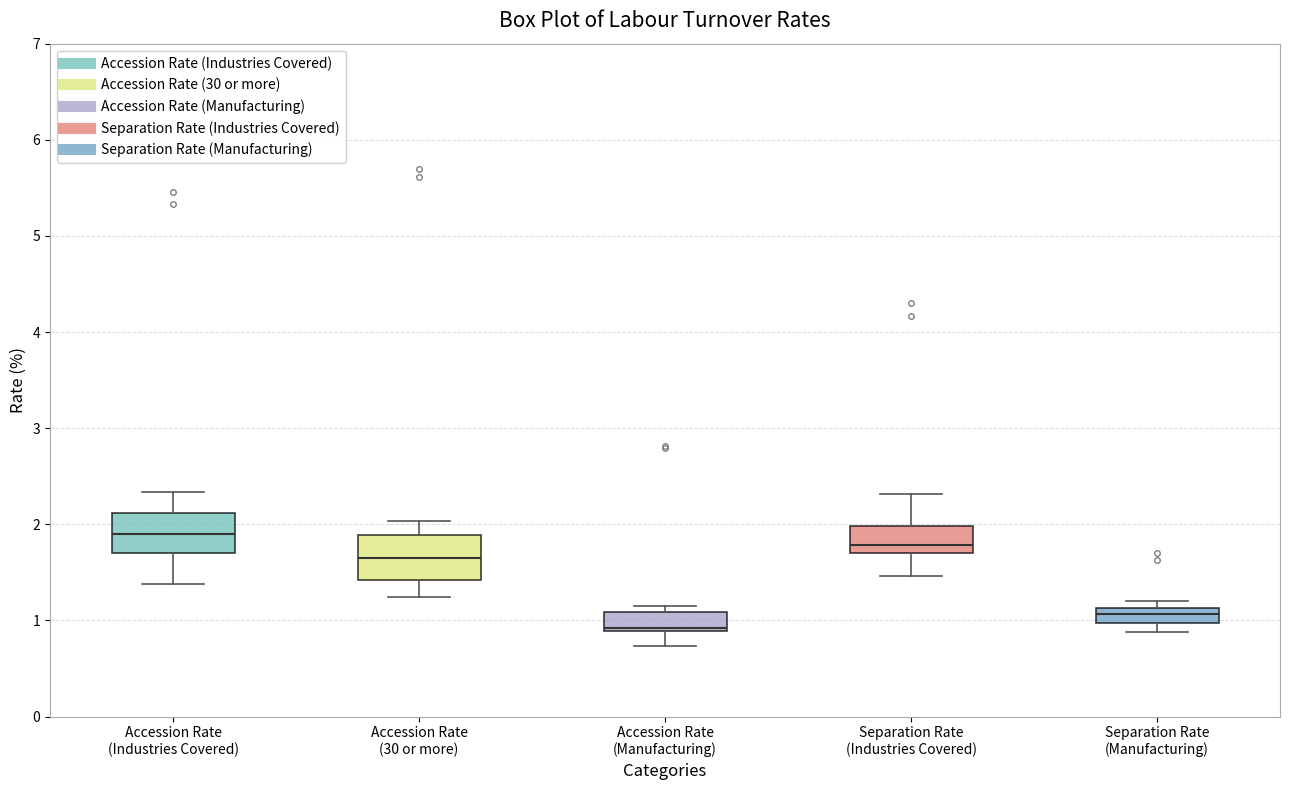

Where does the upper whisker of the box for Separation Rate (Industries Covered) end on the y-axis? The values are not printed on the chart, so give them approximately, as read against the axis.

2.3